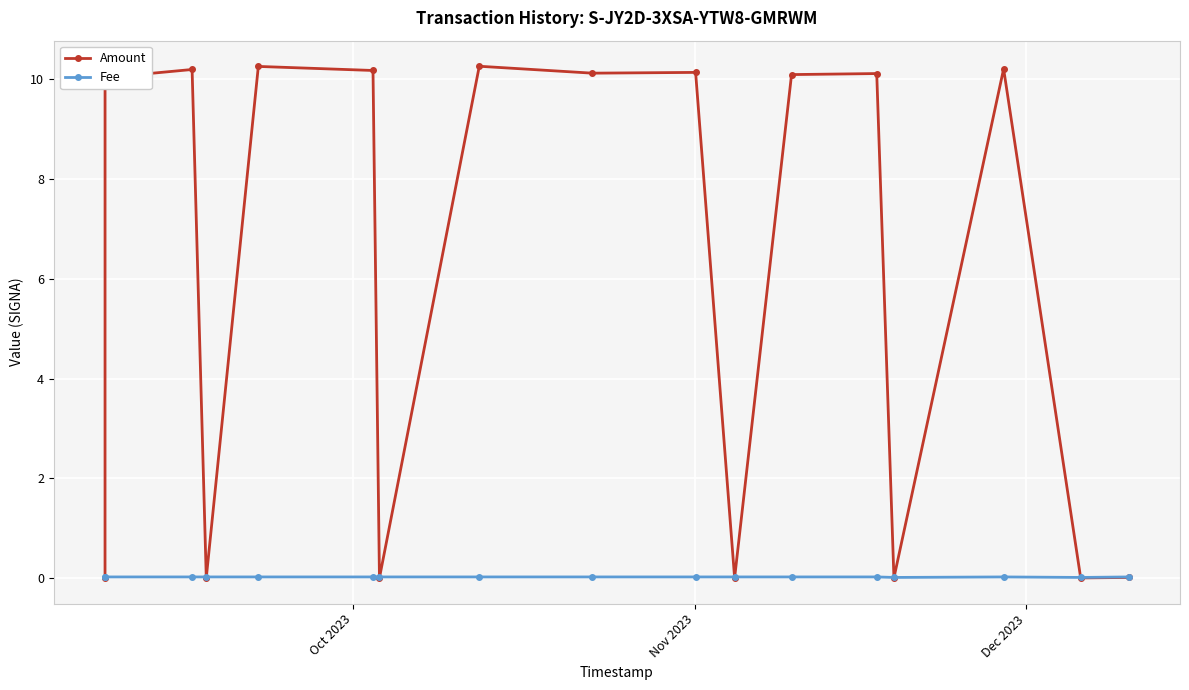

Which series has the widest spread of values?

Amount